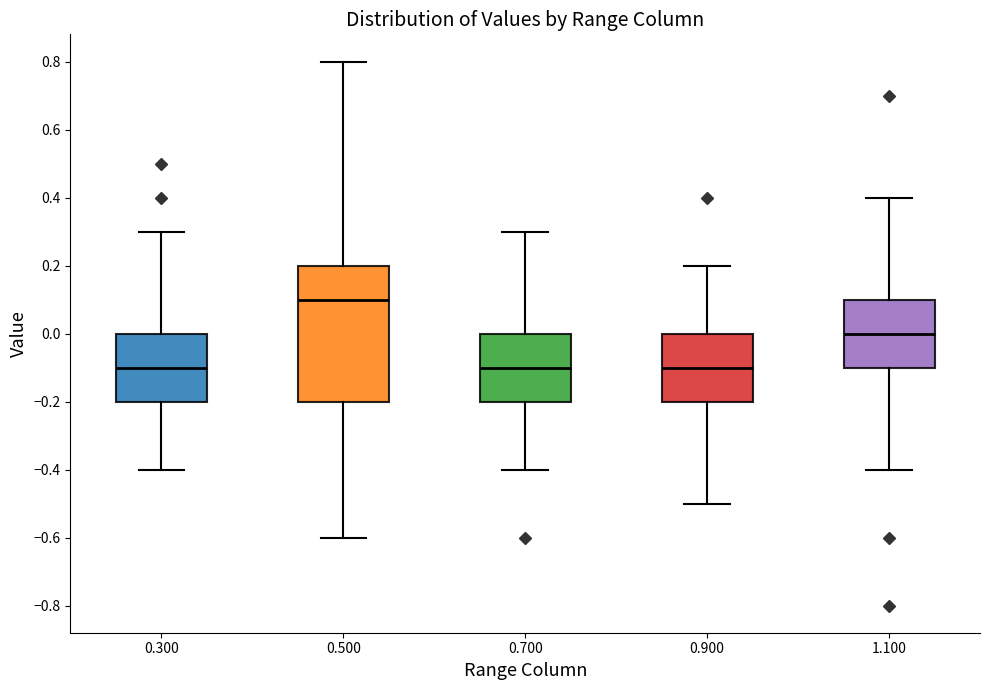

Reading left to right, read every box against the y-axis: the position of its median line, the range the box covers, and the ends of its whiskers. The values are not printed on the chart, so give them approximately, as read against the axis.

0.300: median -0.1, box -0.2 to 0.0, whiskers -0.4 to 0.3
0.500: median 0.1, box -0.2 to 0.2, whiskers -0.6 to 0.8
0.700: median -0.1, box -0.2 to 0.0, whiskers -0.4 to 0.3
0.900: median -0.1, box -0.2 to 0.0, whiskers -0.5 to 0.2
1.100: median 0.0, box -0.1 to 0.1, whiskers -0.4 to 0.4